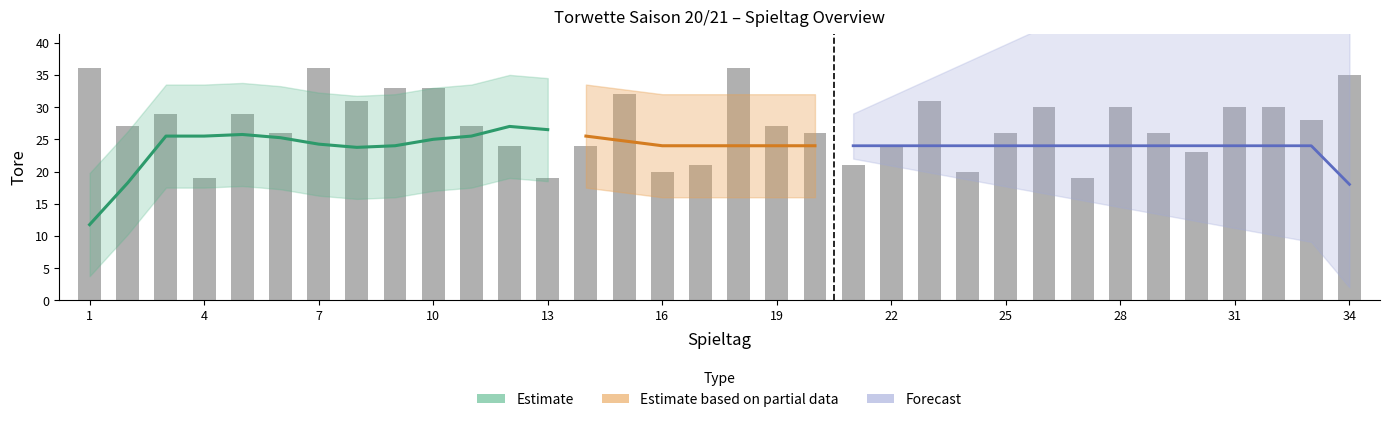

Reading left to right, list all the values displayed in this chart.

36	27	29	19	29	26	36	31	33	33	27	24	19	24	32	20	21	36	27	26	21	24	31	20	26	30	19	30	26	23	30	30	28	35